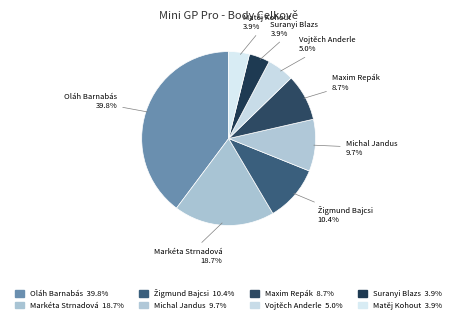

Which category has the biggest portion of the pie?

Oláh Barnabás